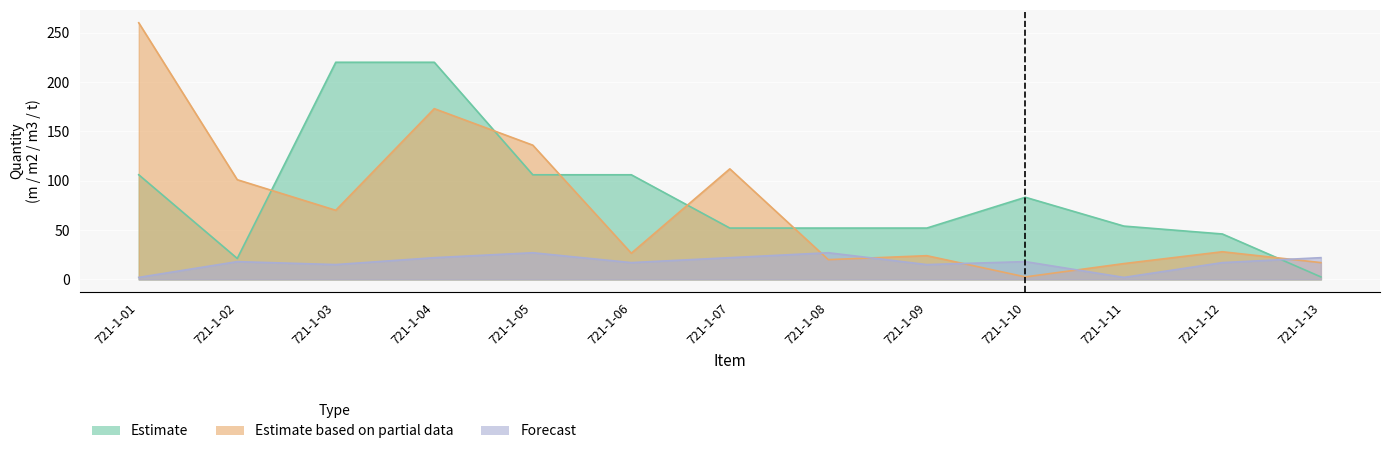

True or false: Estimate based on partial data and Forecast intersect in this chart.

True